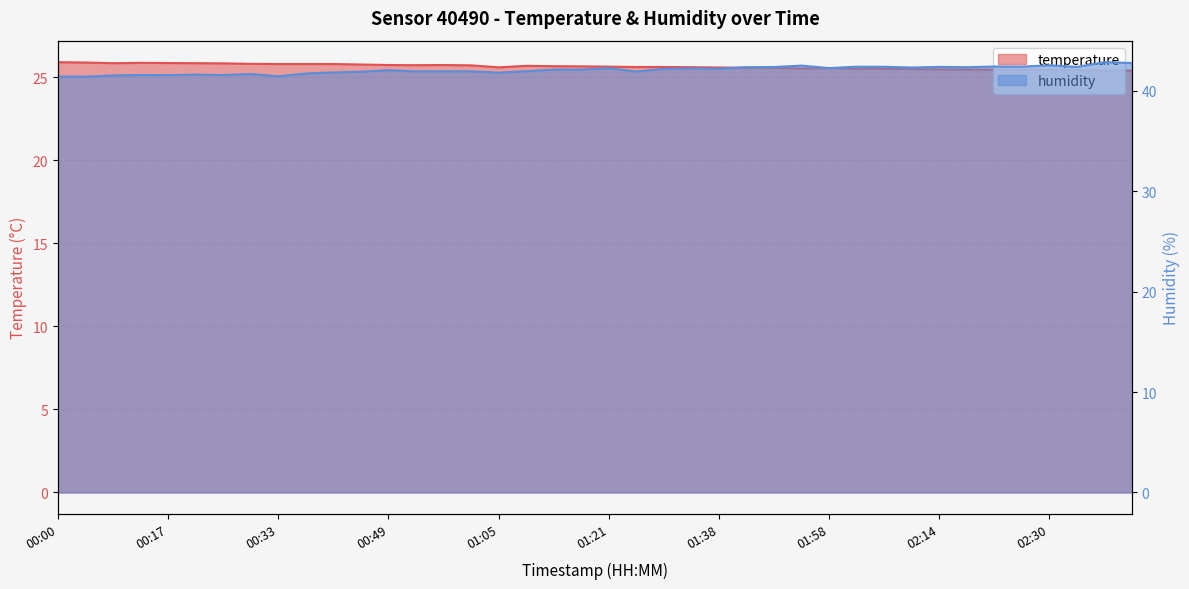

How many values in the humidity series are below 42?

18